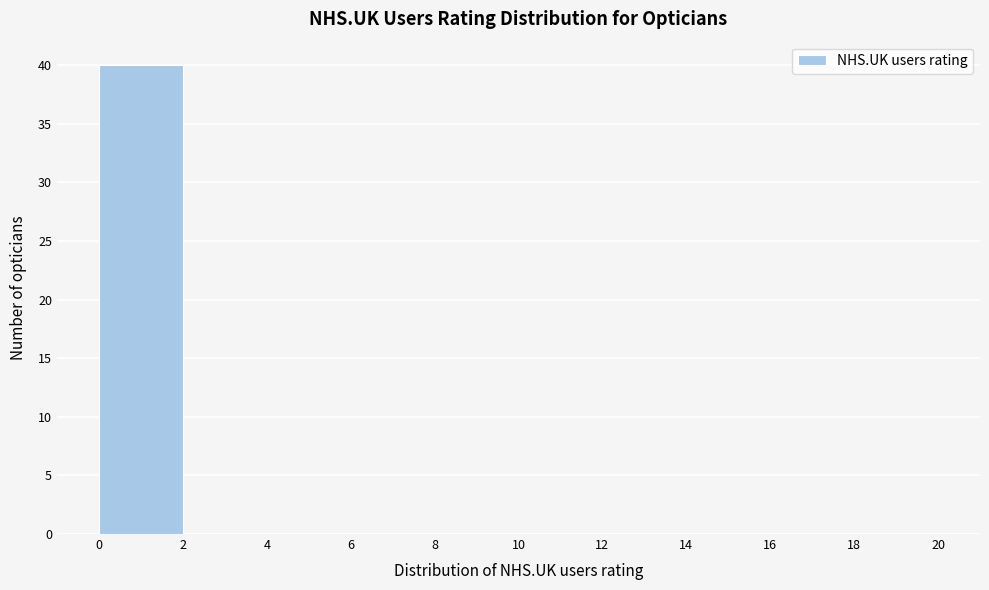

Which range on the x-axis has the tallest bar?

0 to 2